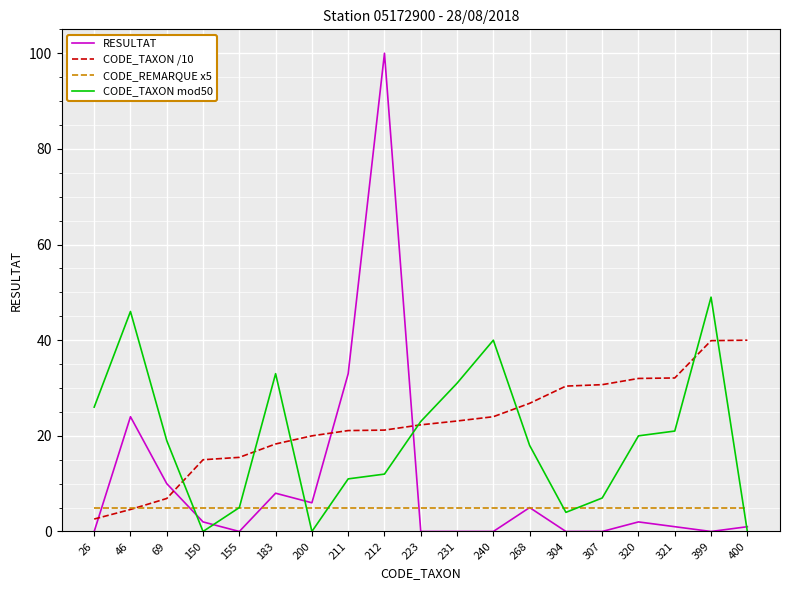

Rank the series by their maximum value, from lowest to highest.

CODE_REMARQUE x5, CODE_TAXON /10, CODE_TAXON mod50, RESULTAT